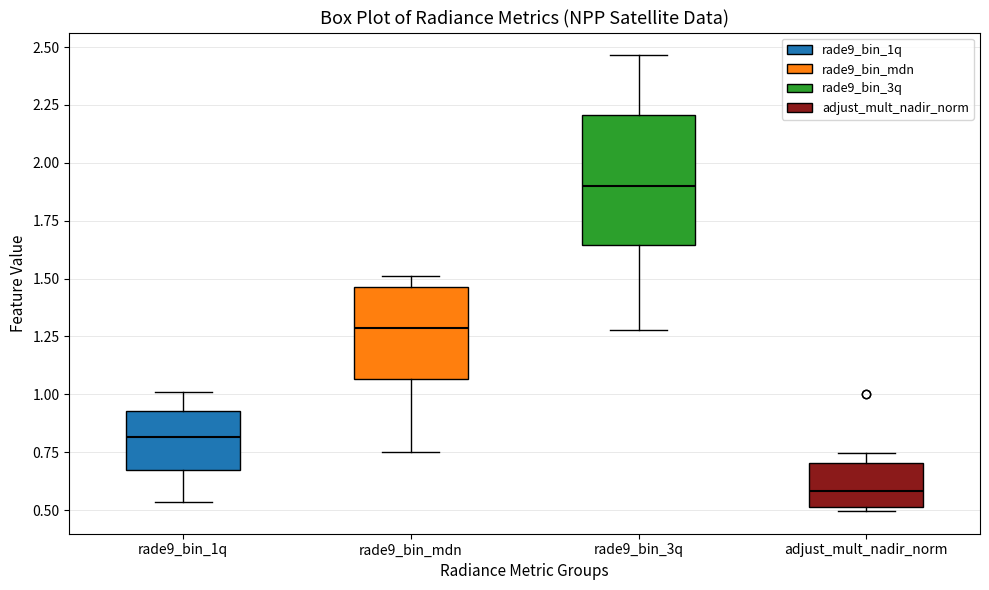

Where is the upper edge of the box for rade9_bin_3q on the y-axis? The values are not printed on the chart, so give them approximately, as read against the axis.

2.20